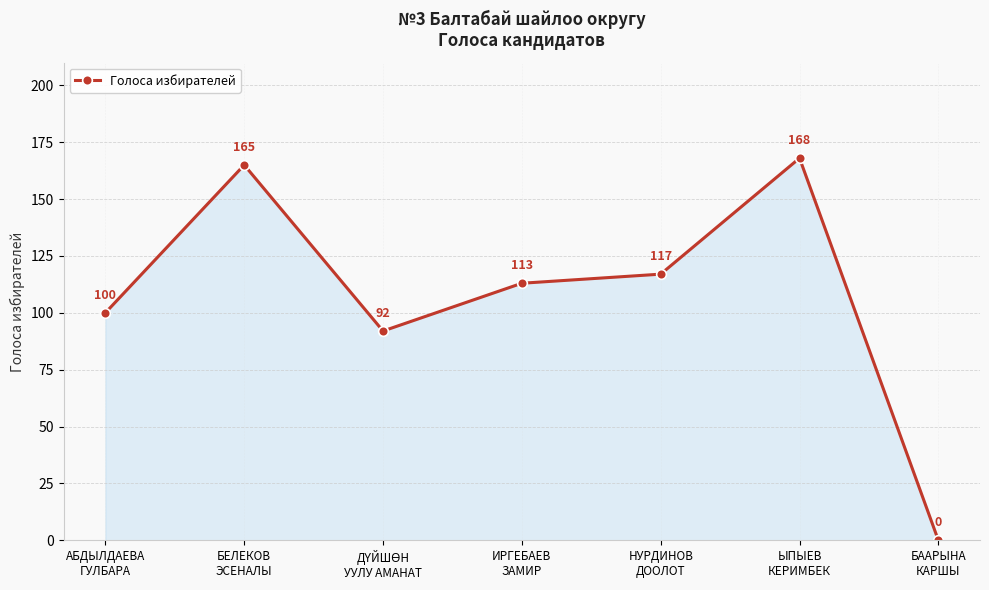

Reading left to right, what are all the values shown in this chart?

100	165	92	113	117	168	0